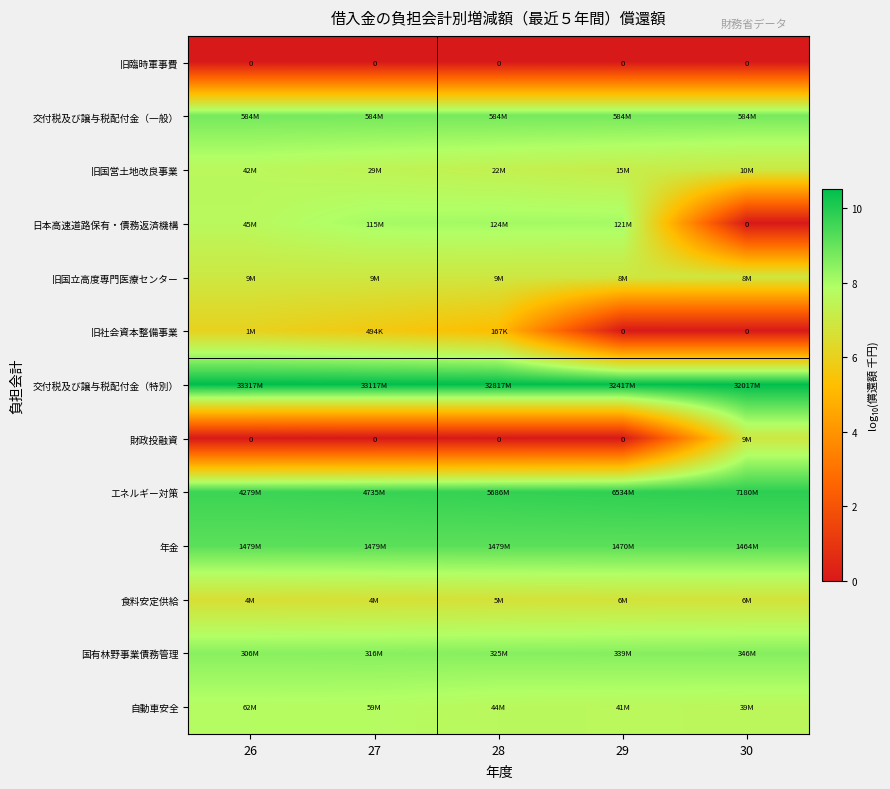

What value does the 旧社会資本整備事業 series have at 26?

6.1